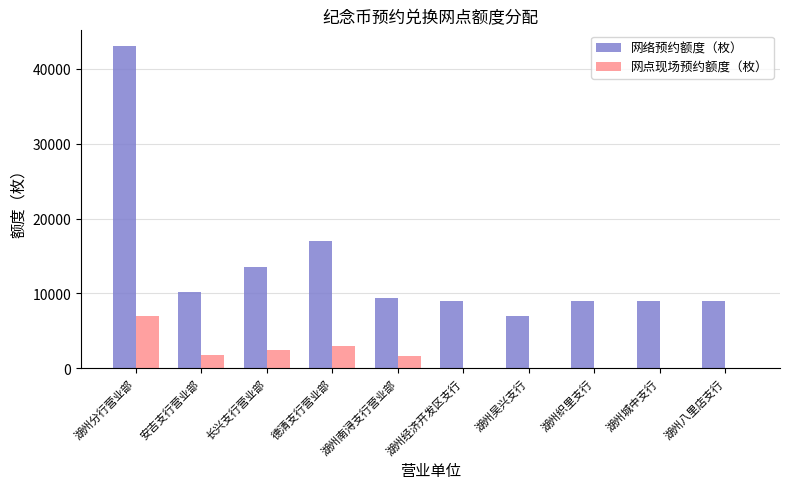

What are all the series names shown in the legend?

网络预约额度（枚）, 网点现场预约额度（枚）